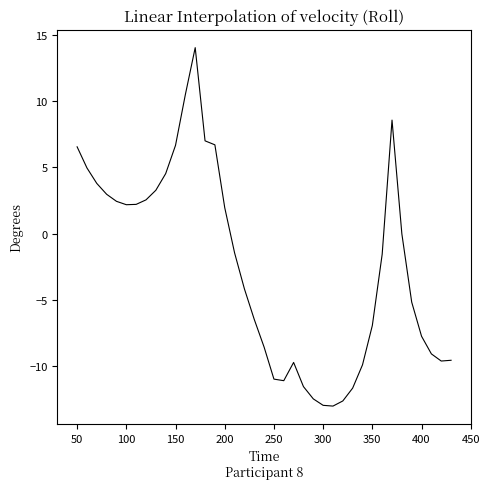

What is the minimum value shown in the chart?

-13.0